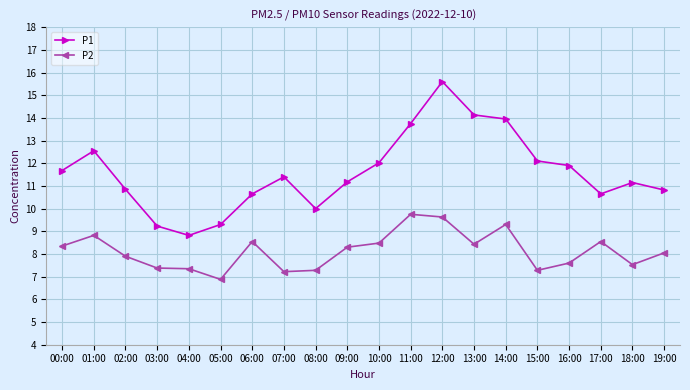

What is the spread (max minus min) of values at 08:00?

2.7